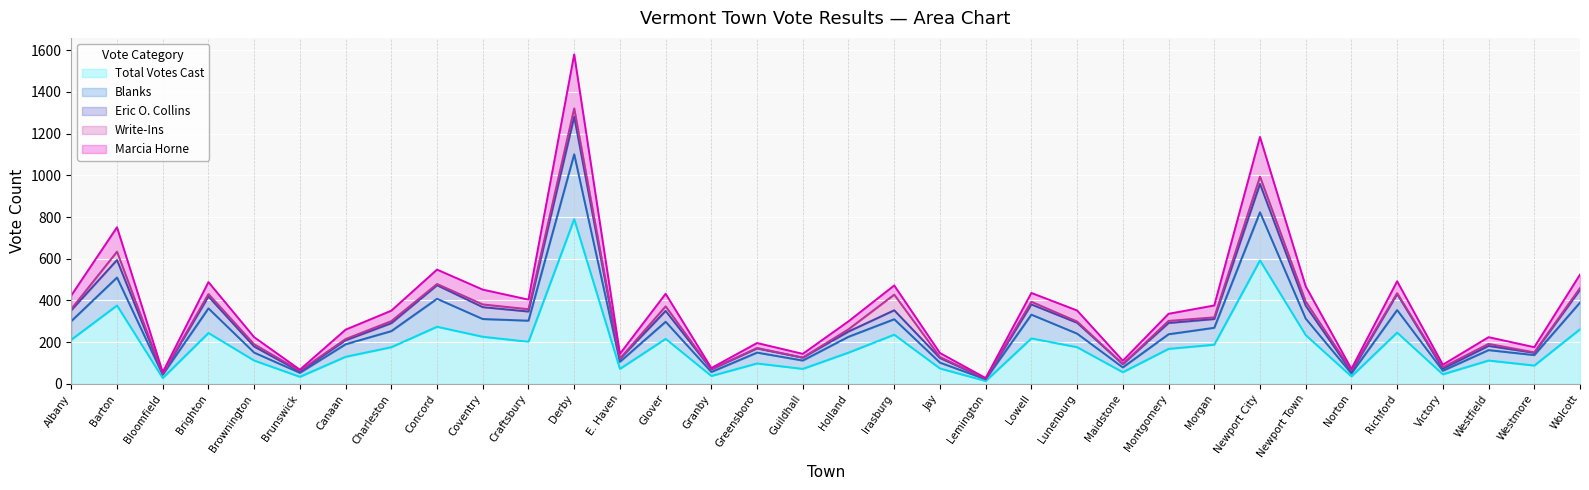

Where is Eric O. Collins nearest to the value 653?

Barton